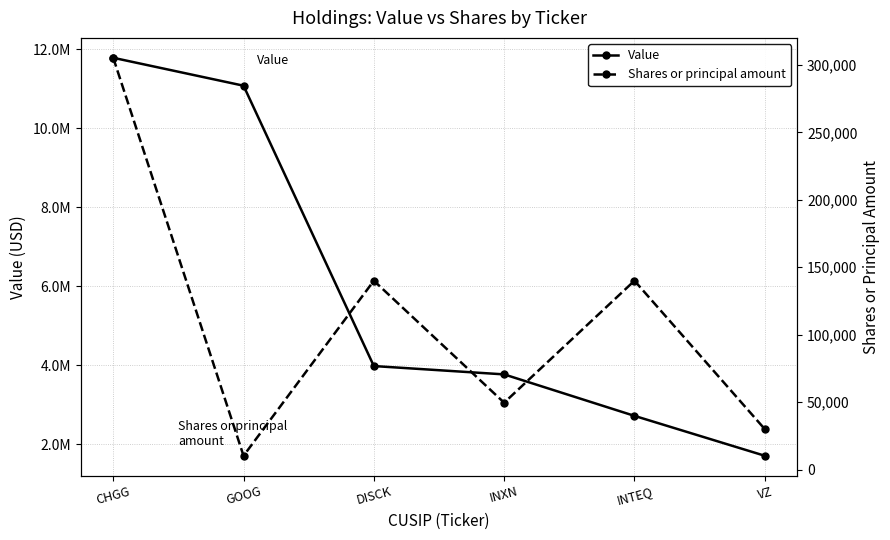

Between INXN and INTEQ, which series saw the biggest shift?

Value